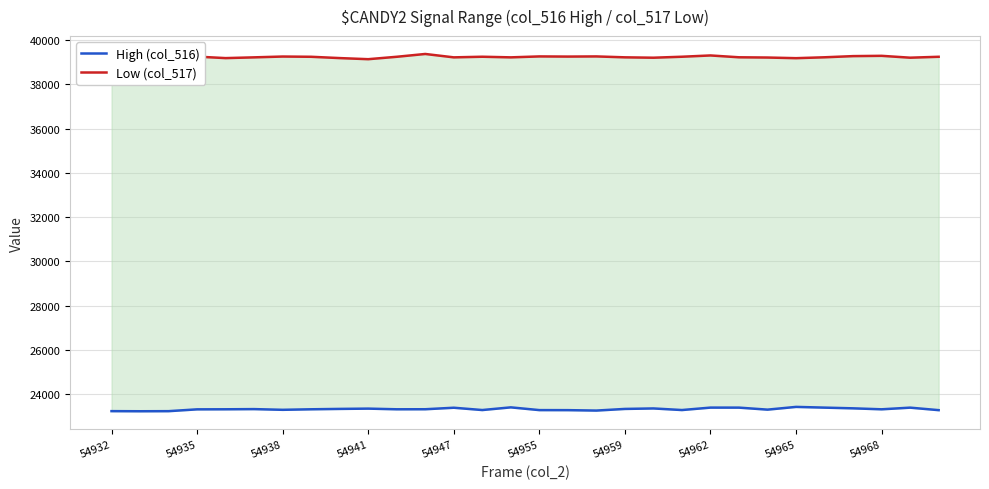

What are all the series names shown in the legend?

High (col_516), Low (col_517)